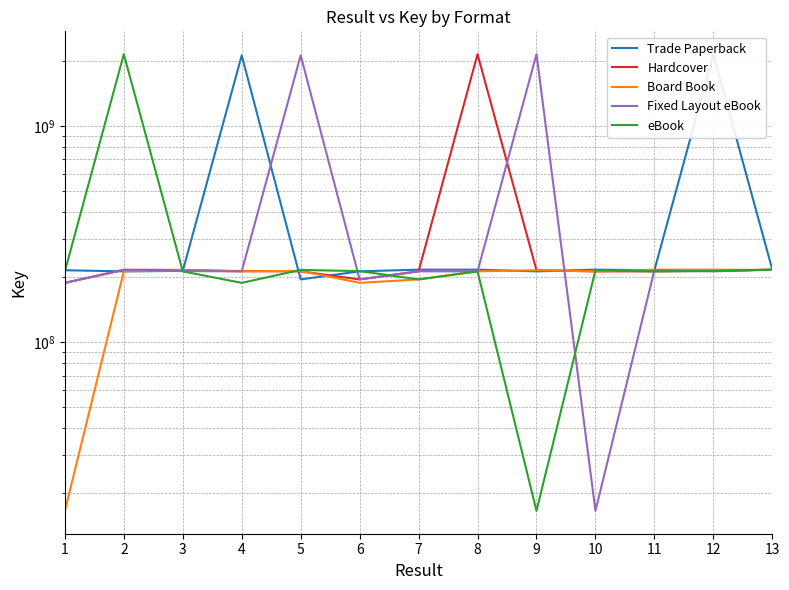

Count the number of categories in the chart.

13